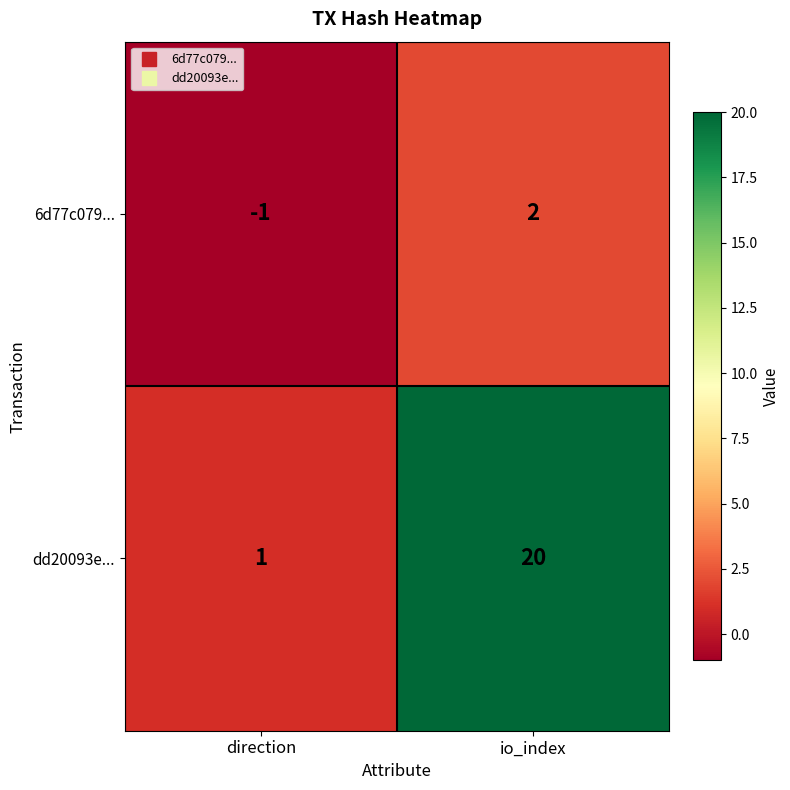

Between direction and io_index, which series saw the biggest shift?

dd20093e...